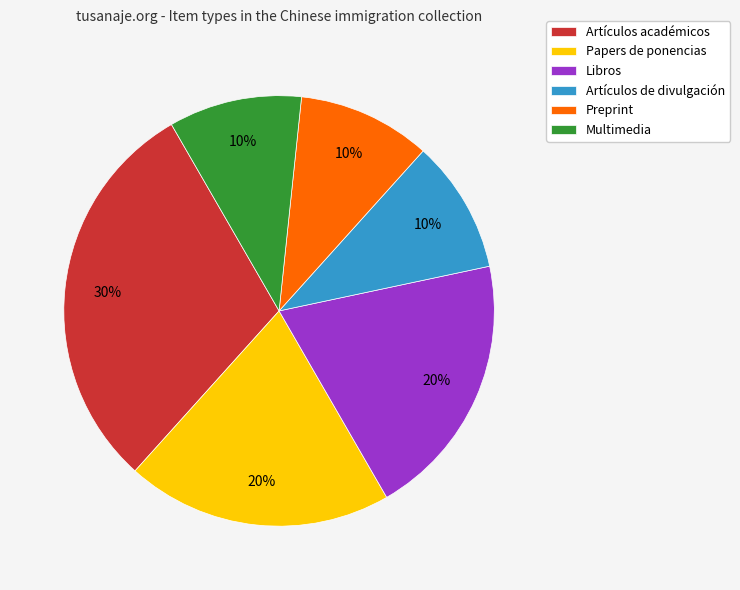

Combined, do Multimedia and Preprint account for over 50%?

No